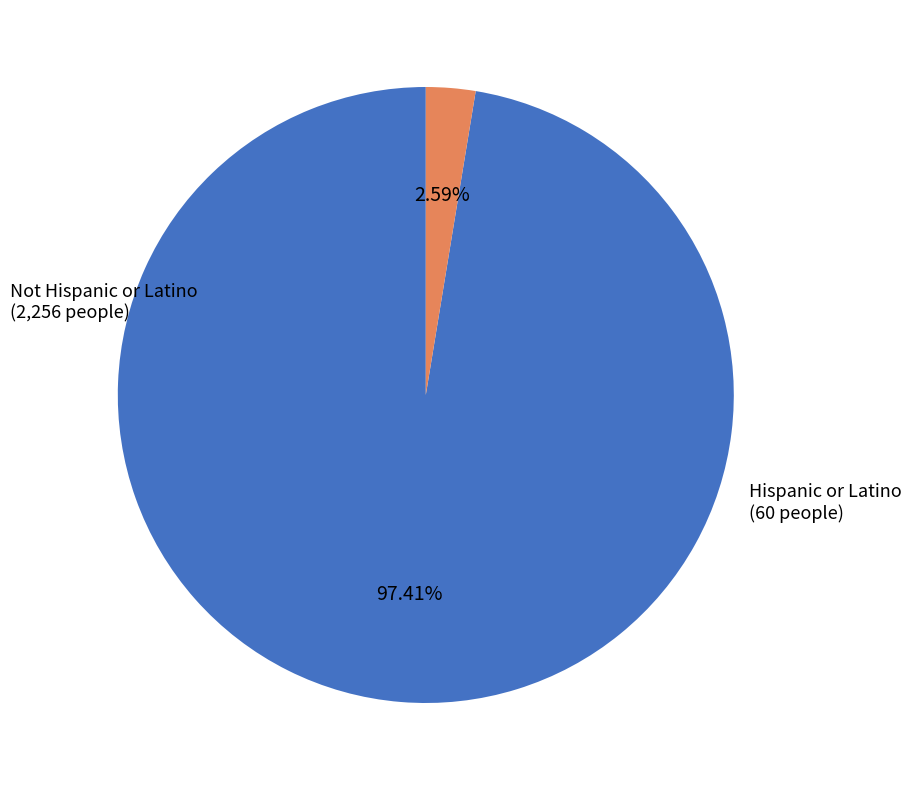

Is there a majority slice in this chart?

Yes